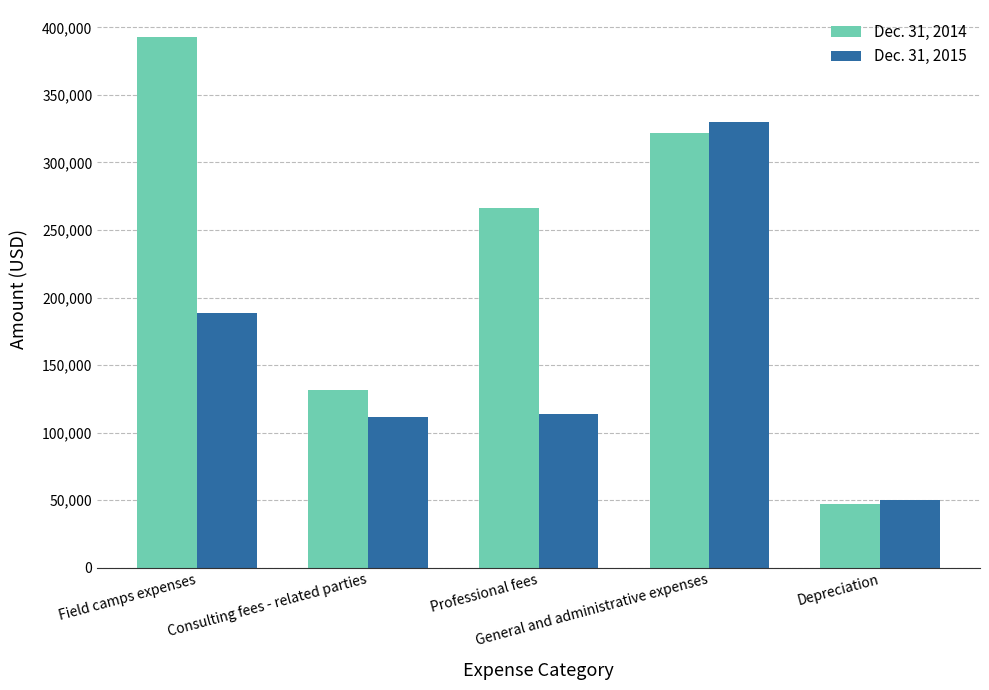

What is the average value of the Dec. 31, 2014 series?

231945